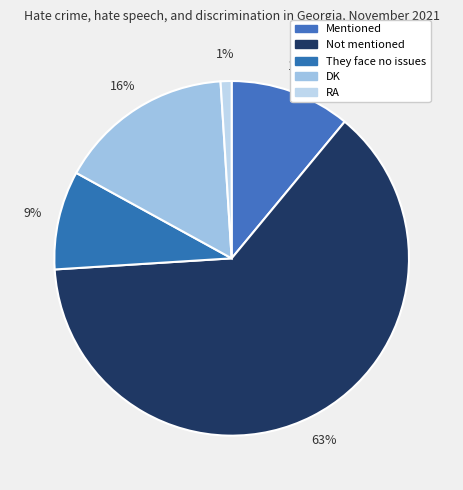

Which category has the biggest portion of the pie?

Not mentioned